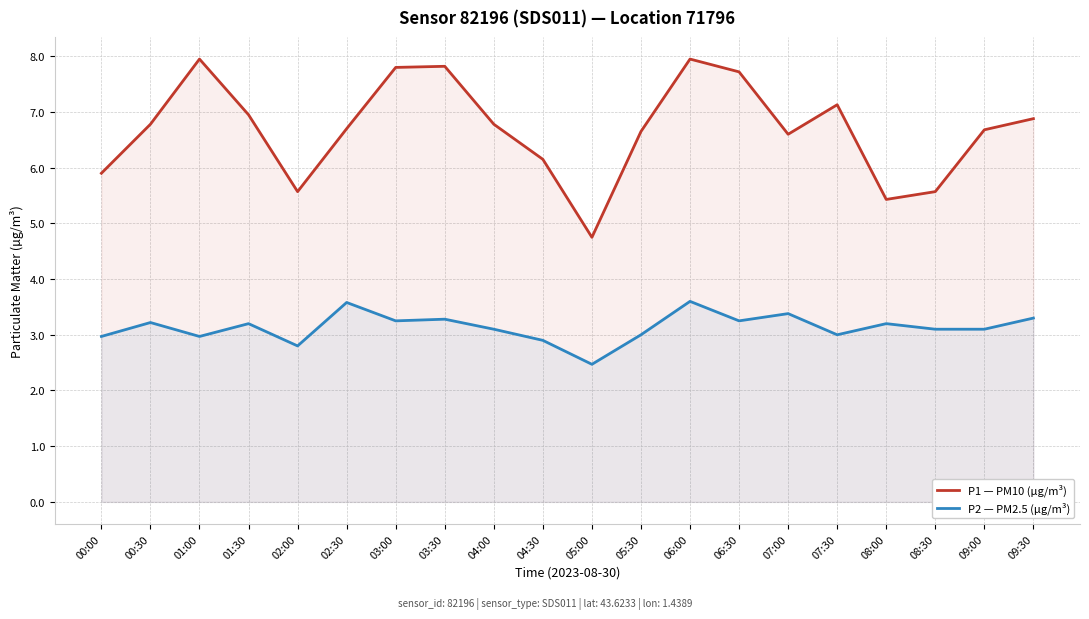

Count the number of categories in the chart.

20